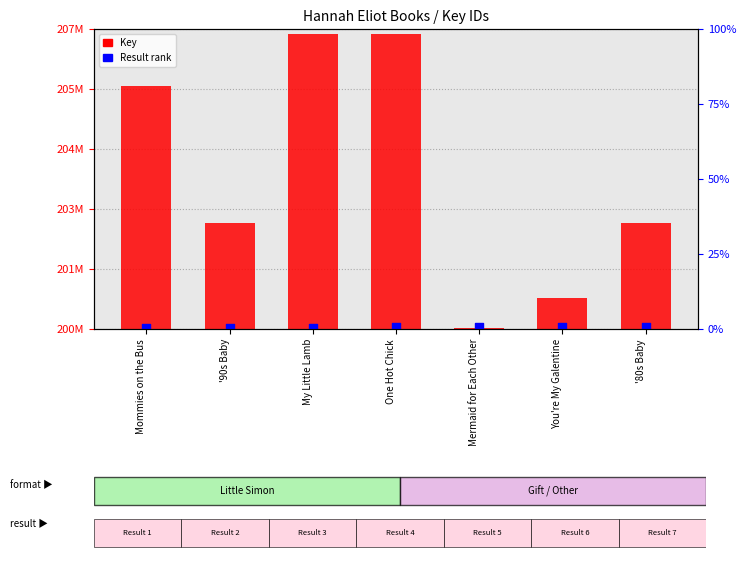

Which series contains the lowest Y value?

Key